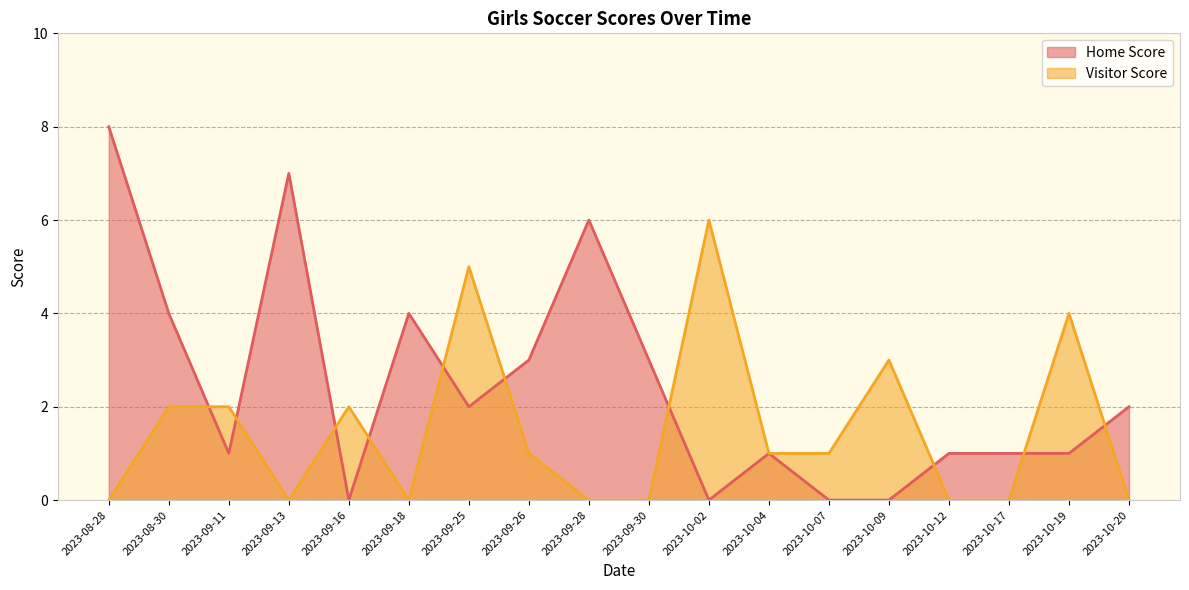

What is the maximum value for Visitor Score?

6